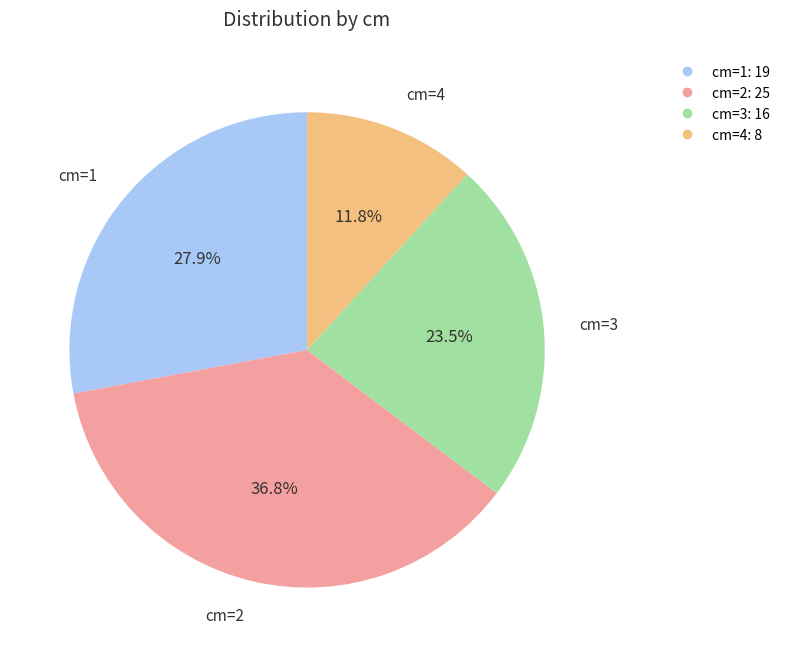

Count the number of slices in the pie.

4